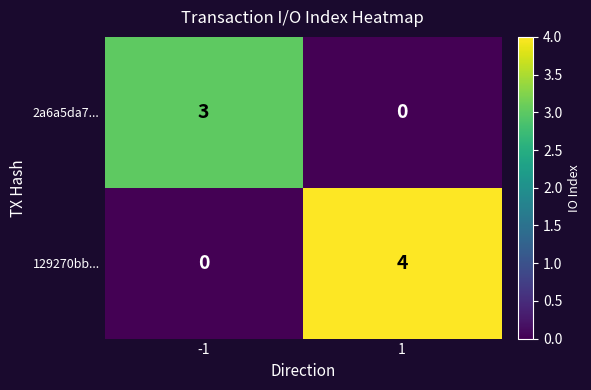

What value does the 2a6a5da7... series have at -1?

3